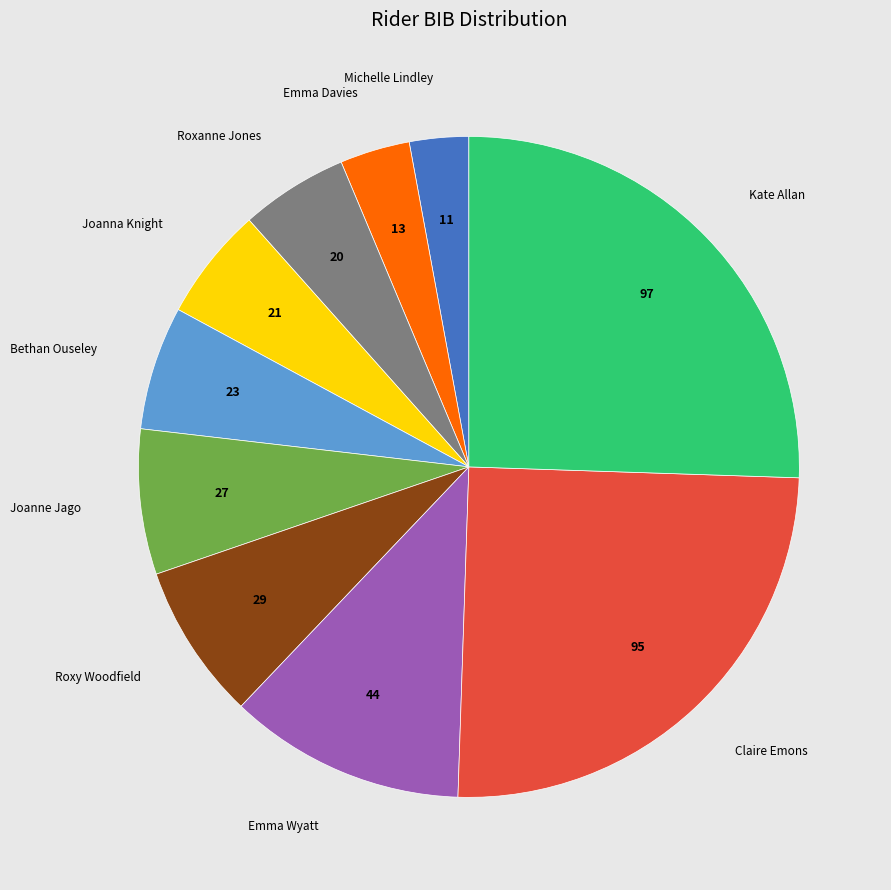

Is it true that Emma Wyatt is 17% of the pie?

False